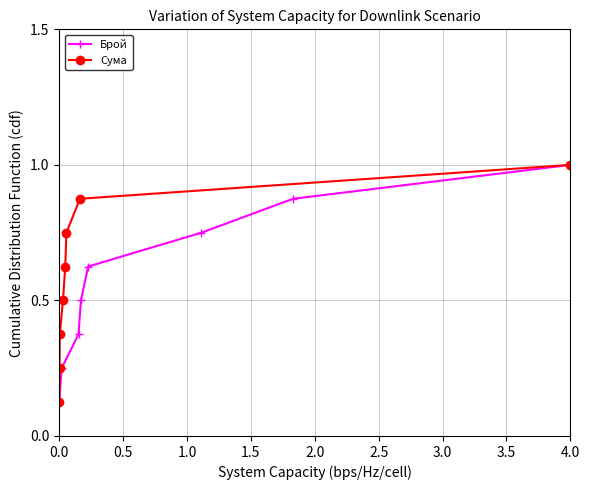

Reading left to right, extract all data points from this chart.

Брой: 0.1	0.2	0.4	0.5	0.6	0.8	0.9	1.0
Сума: 0.1	0.2	0.4	0.5	0.6	0.8	0.9	1.0